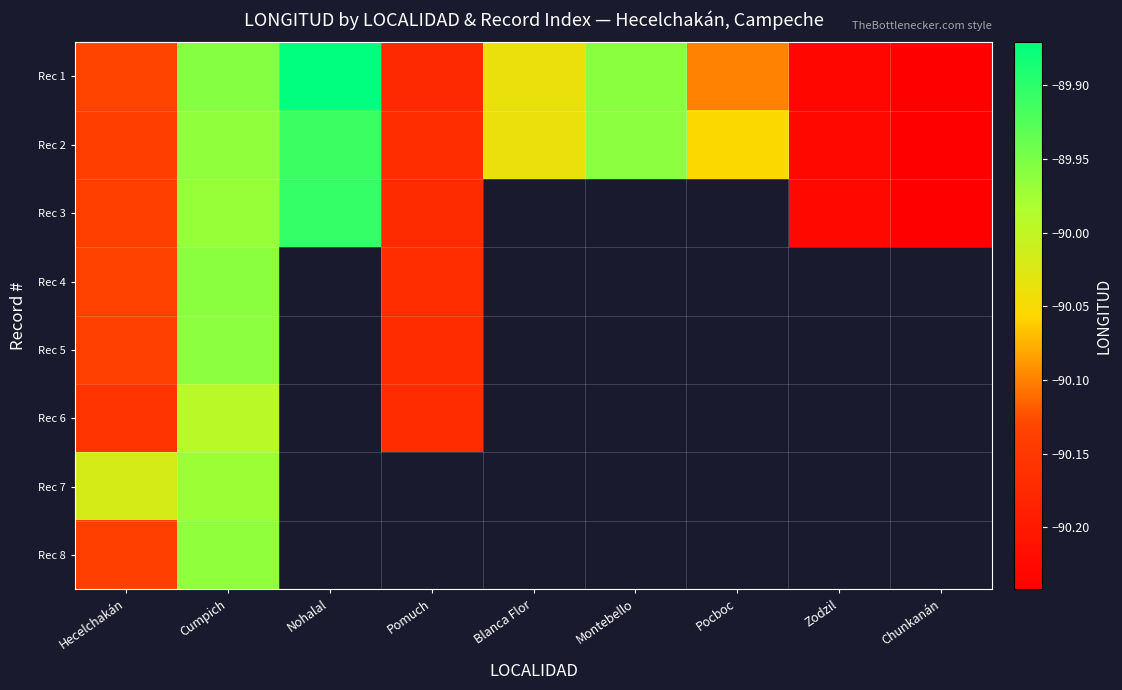

Between Pomuch and Blanca Flor, which series saw the biggest shift?

Rec 1